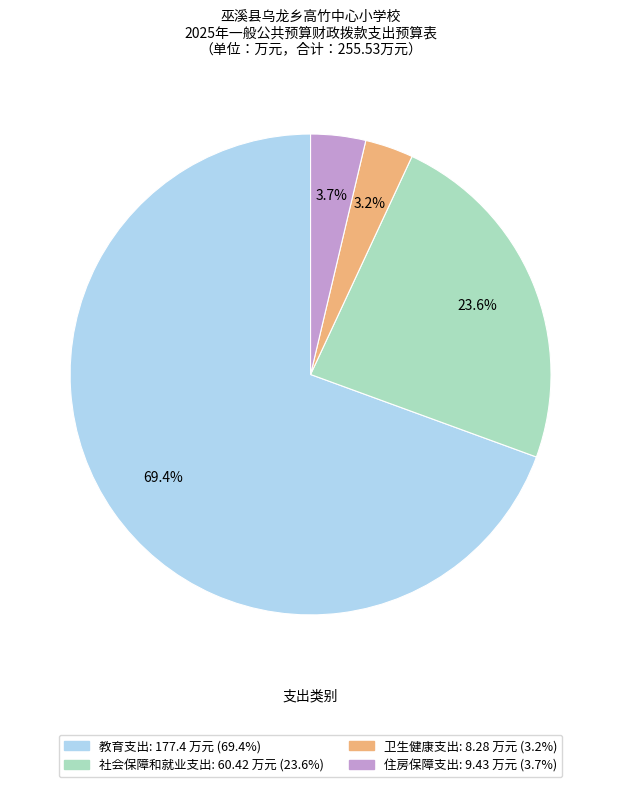

Between 卫生健康支出 and 社会保障和就业支出, which is larger?

社会保障和就业支出